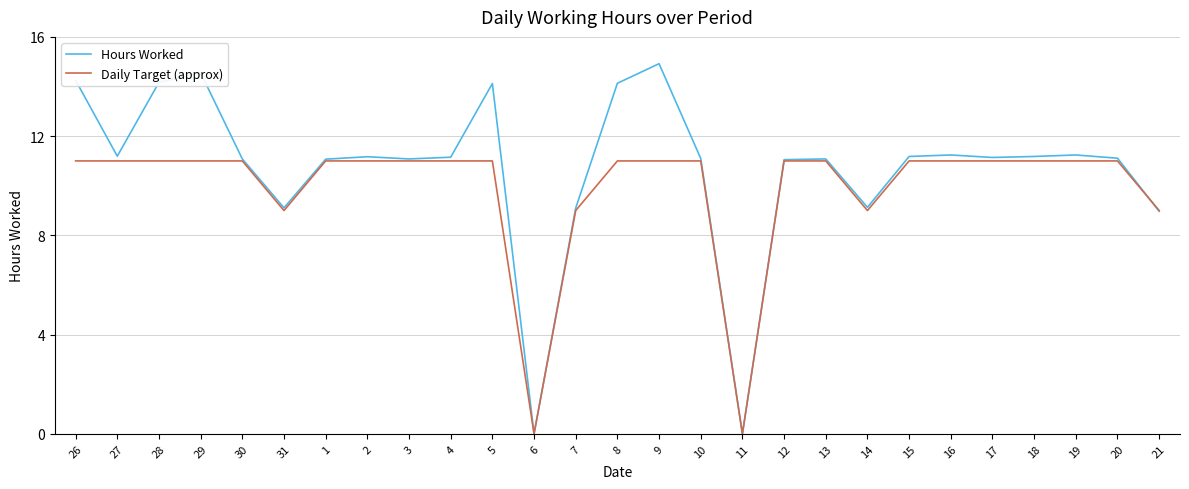

What are all the series names shown in the legend?

Hours Worked, Daily Target (approx)